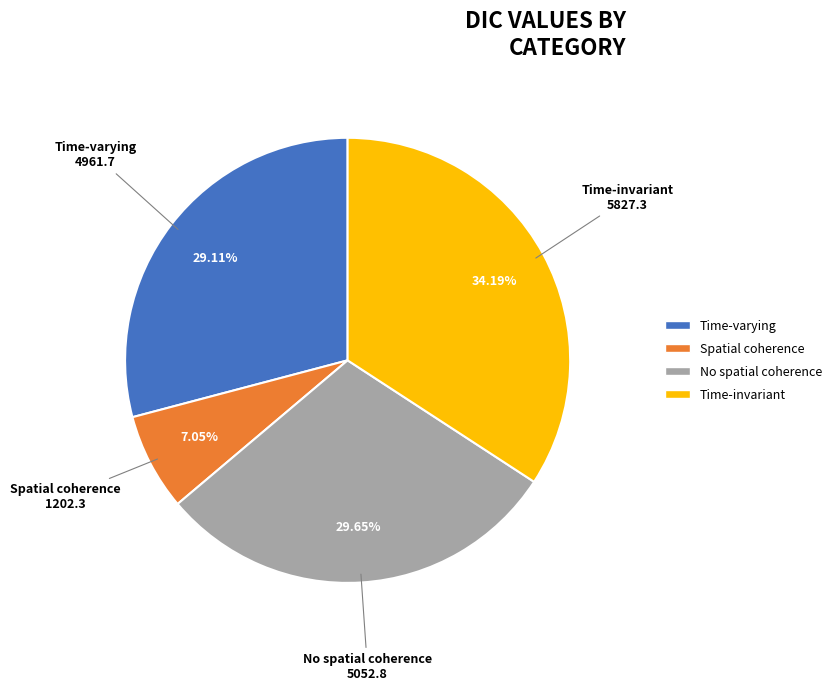

True or false: No spatial coherence accounts for 30% of the total.

True